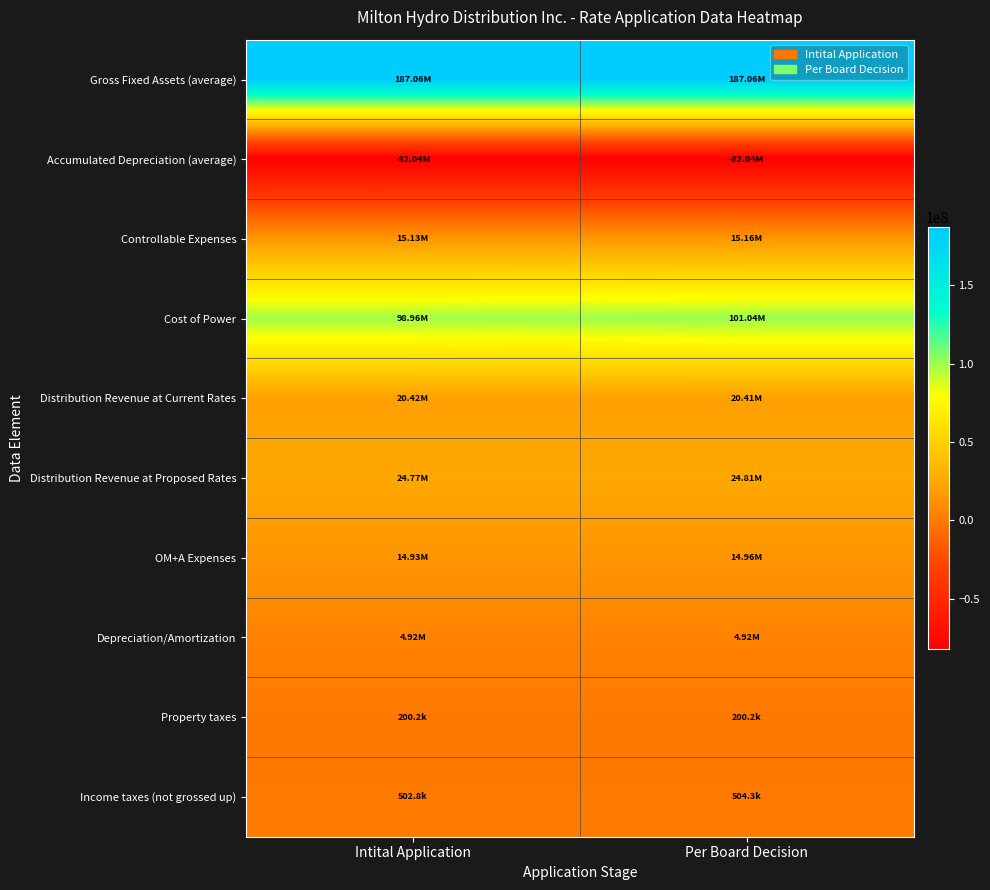

Reading right to left, list all the values displayed in this chart.

Gross Fixed Assets (average): Per Board Decision=187064756.0	Intital Application=187064756.0
Accumulated Depreciation (average): Per Board Decision=-82040429.0	Intital Application=-82040429.0
Controllable Expenses: Per Board Decision=15160337.5	Intital Application=15133537.5
Cost of Power: Per Board Decision=101035704.2	Intital Application=98955673.8
Distribution Revenue at Current Rates: Per Board Decision=20412730.3	Intital Application=20420991.0
Distribution Revenue at Proposed Rates: Per Board Decision=24808797.4	Intital Application=24771346.2
OM+A Expenses: Per Board Decision=14960145.0	Intital Application=14933345.0
Depreciation/Amortization: Per Board Decision=4916957.0	Intital Application=4916957.0
Property taxes: Per Board Decision=200192.5	Intital Application=200192.5
Income taxes (not grossed up): Per Board Decision=504275.3	Intital Application=502824.8